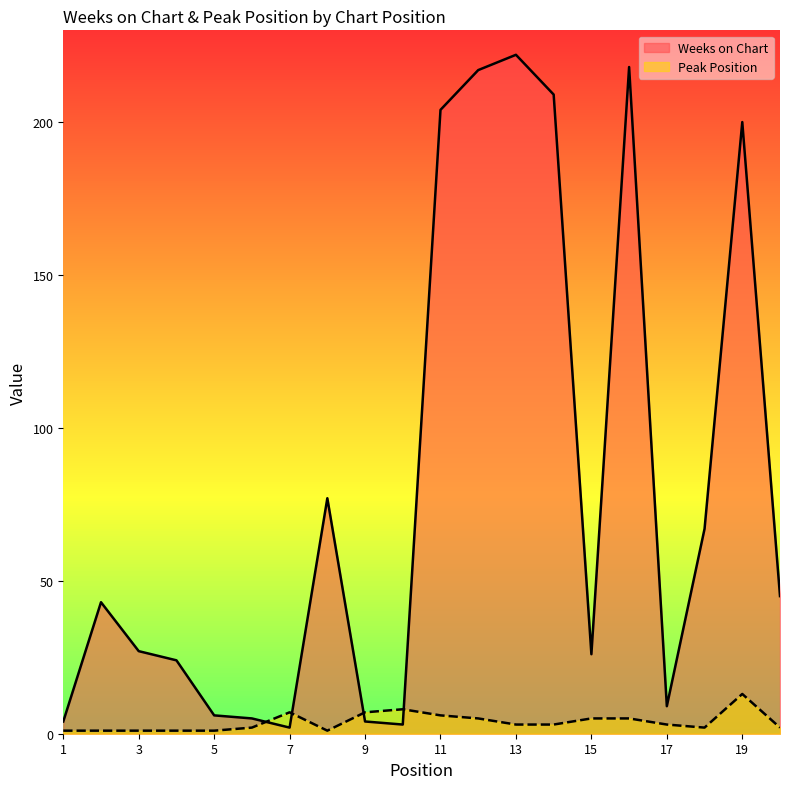

How many lines are shown in the chart?

2